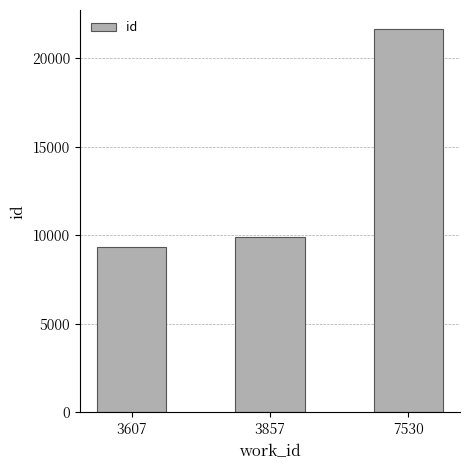

The value at 7530 is 21640. True or false?

True